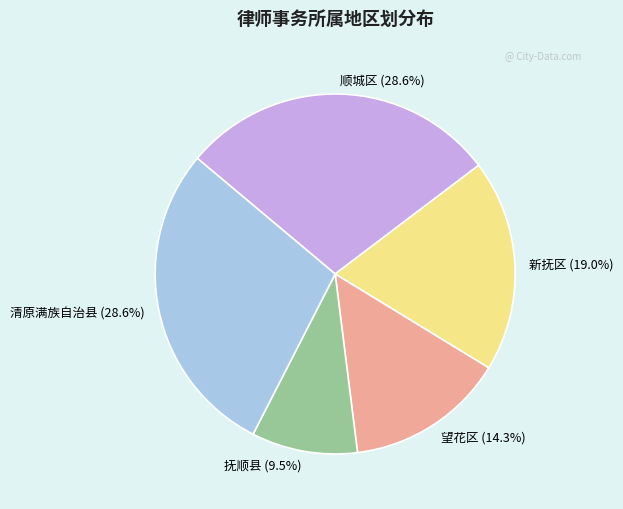

Does 新抚区 account for over 50% of the chart?

No